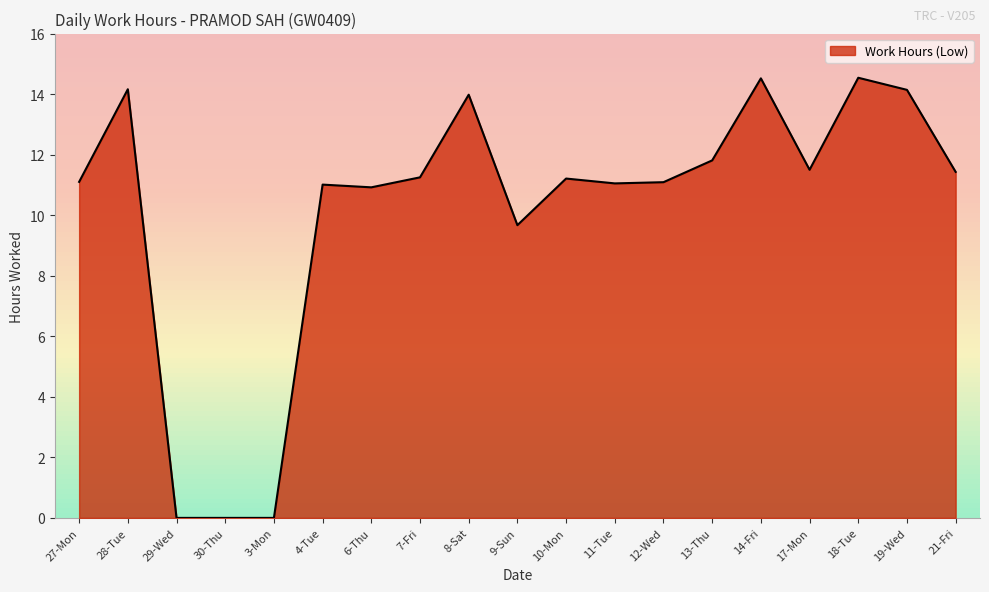

What is the difference between the maximum and minimum values?

14.5